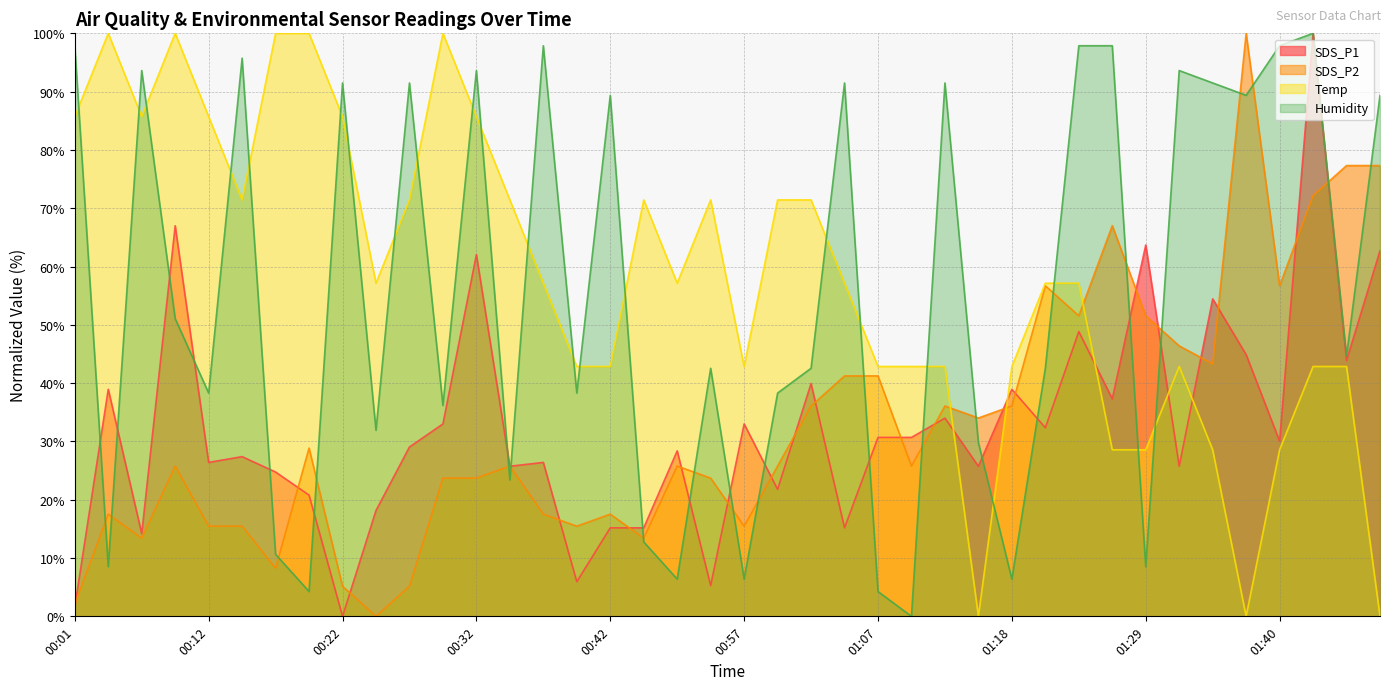

Between 00:15 and 01:13, which series saw the biggest shift?

Temp